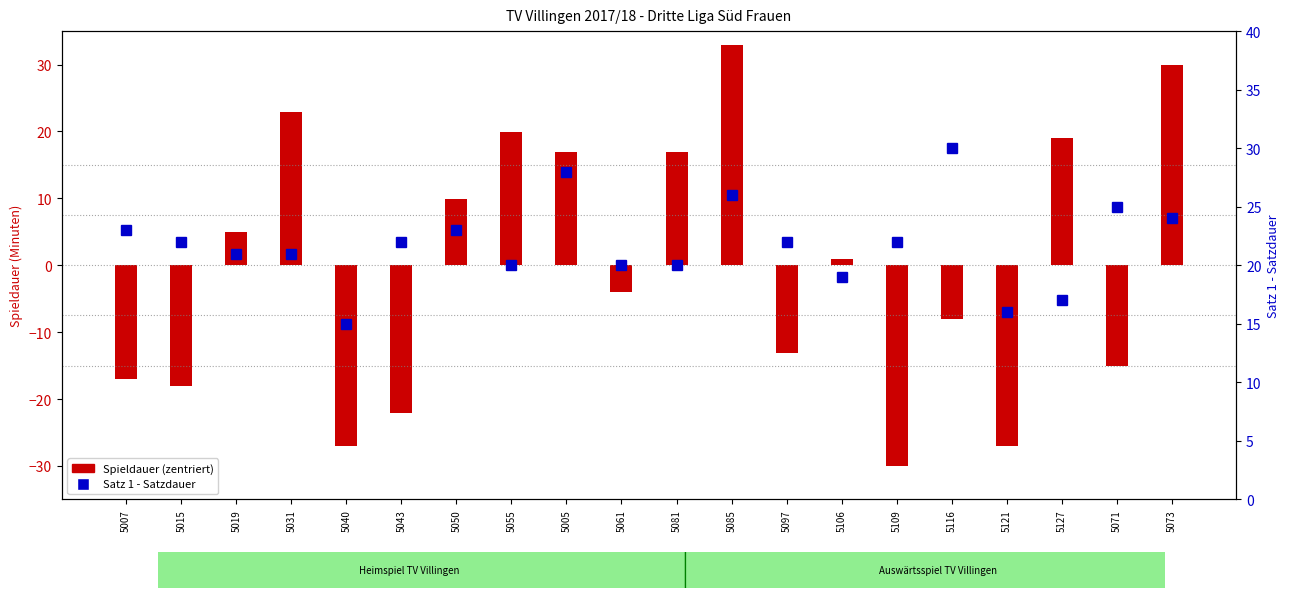

Rank the categories by value from highest to lowest.

5085, 5073, 5031, 5055, 5127, 5005, 5081, 5050, 5019, 5106, 5061, 5116, 5097, 5071, 5007, 5015, 5043, 5040, 5121, 5109